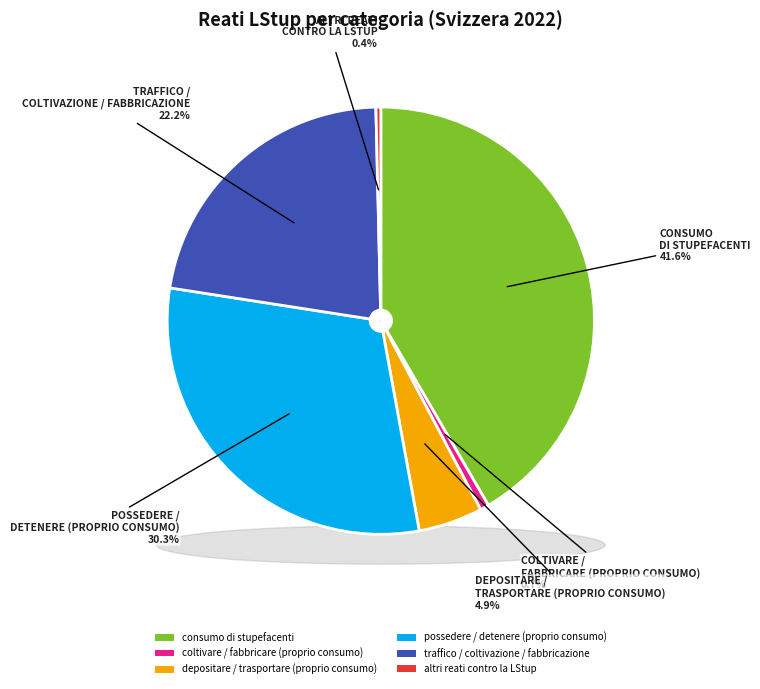

True or false: possedere / detenere (proprio consumo) accounts for 38% of the total.

False